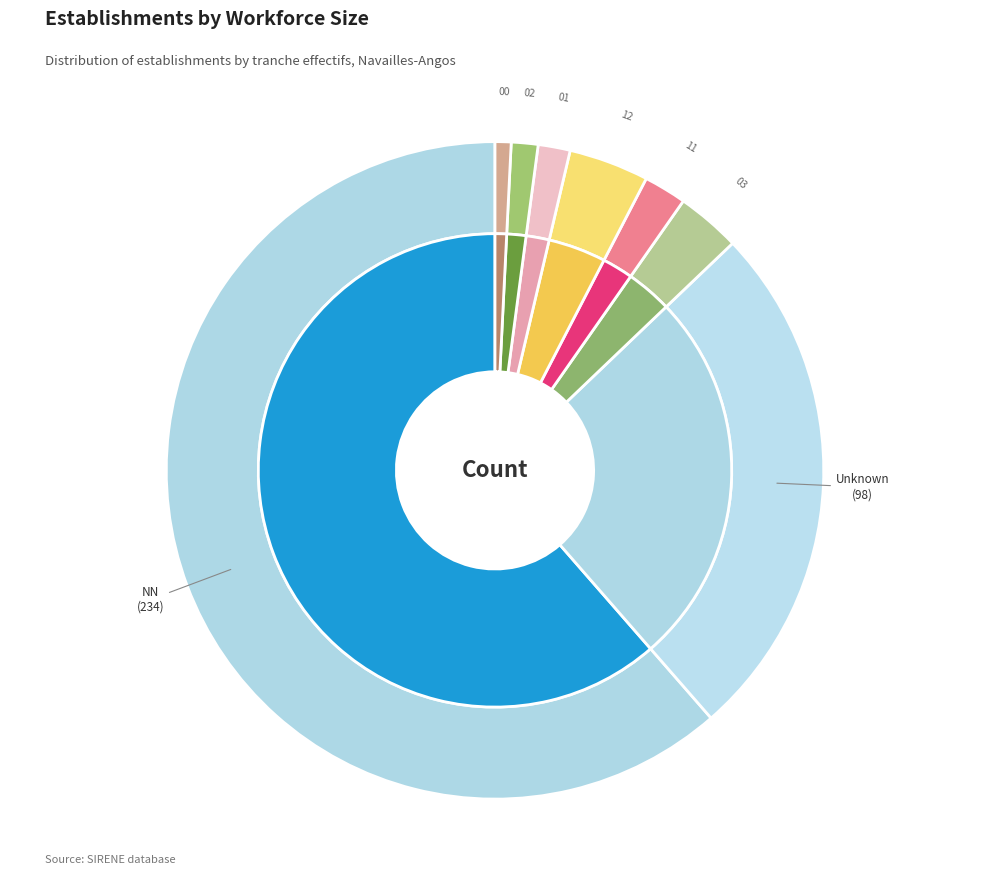

How many segments does this pie chart have?

8